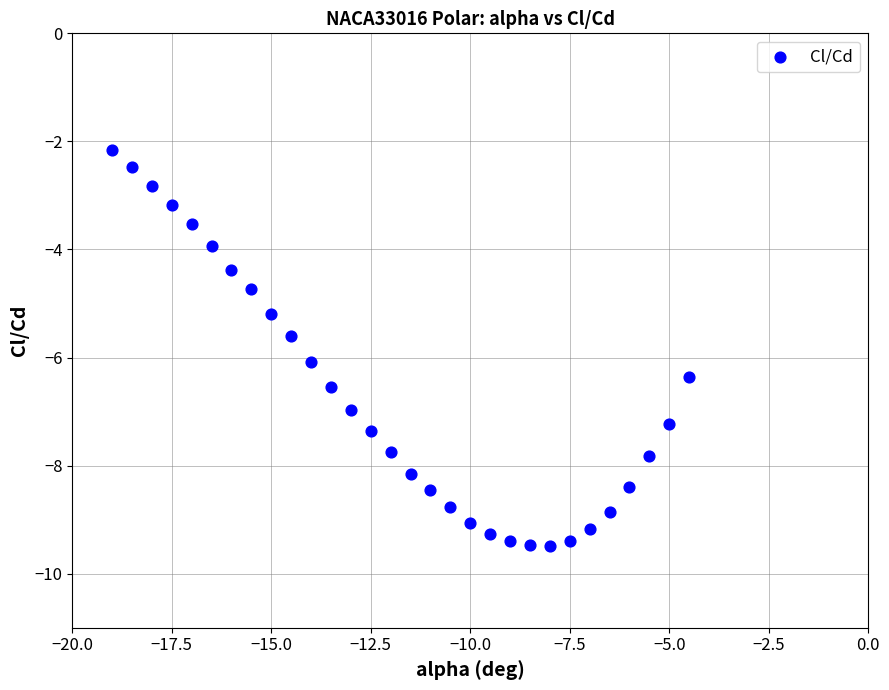

What is the range of X values (max minus min)?

14.5